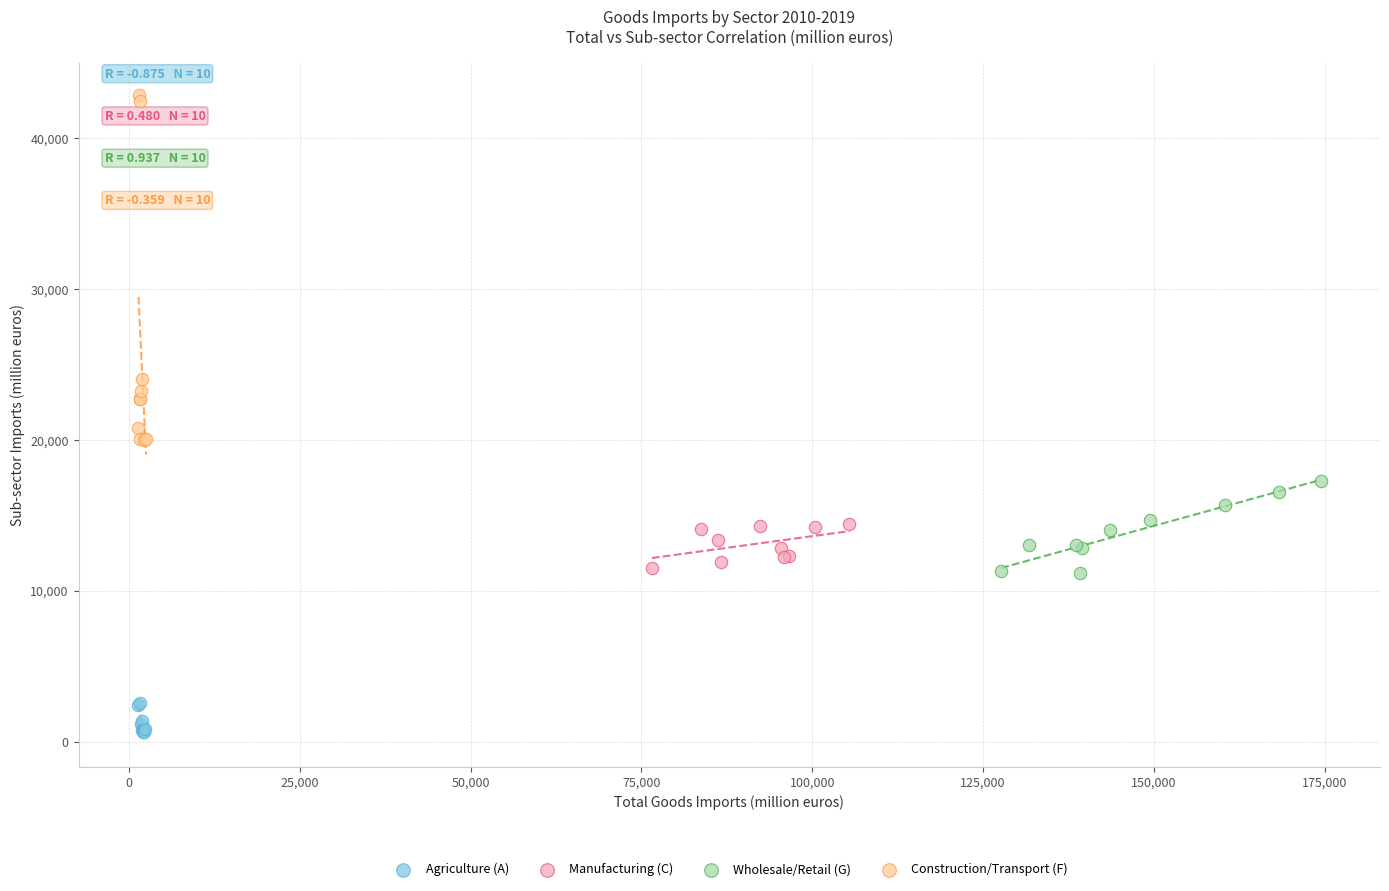

What are all the series names shown in the legend?

Agriculture (A), Manufacturing (C), Wholesale/Retail (G), Construction/Transport (F)